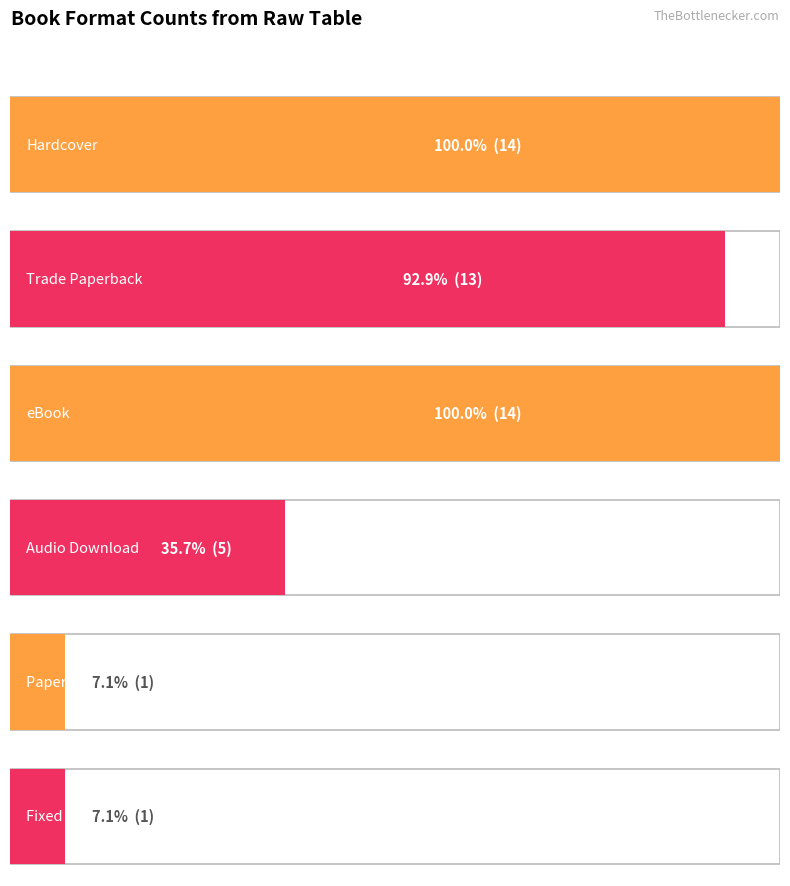

The Trade Paperback series shows 19 at Hardcover. True or false?

False